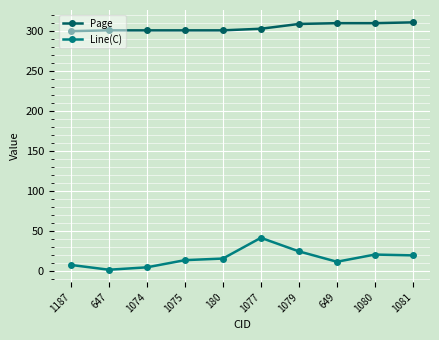

Count the number of categories in the chart.

10